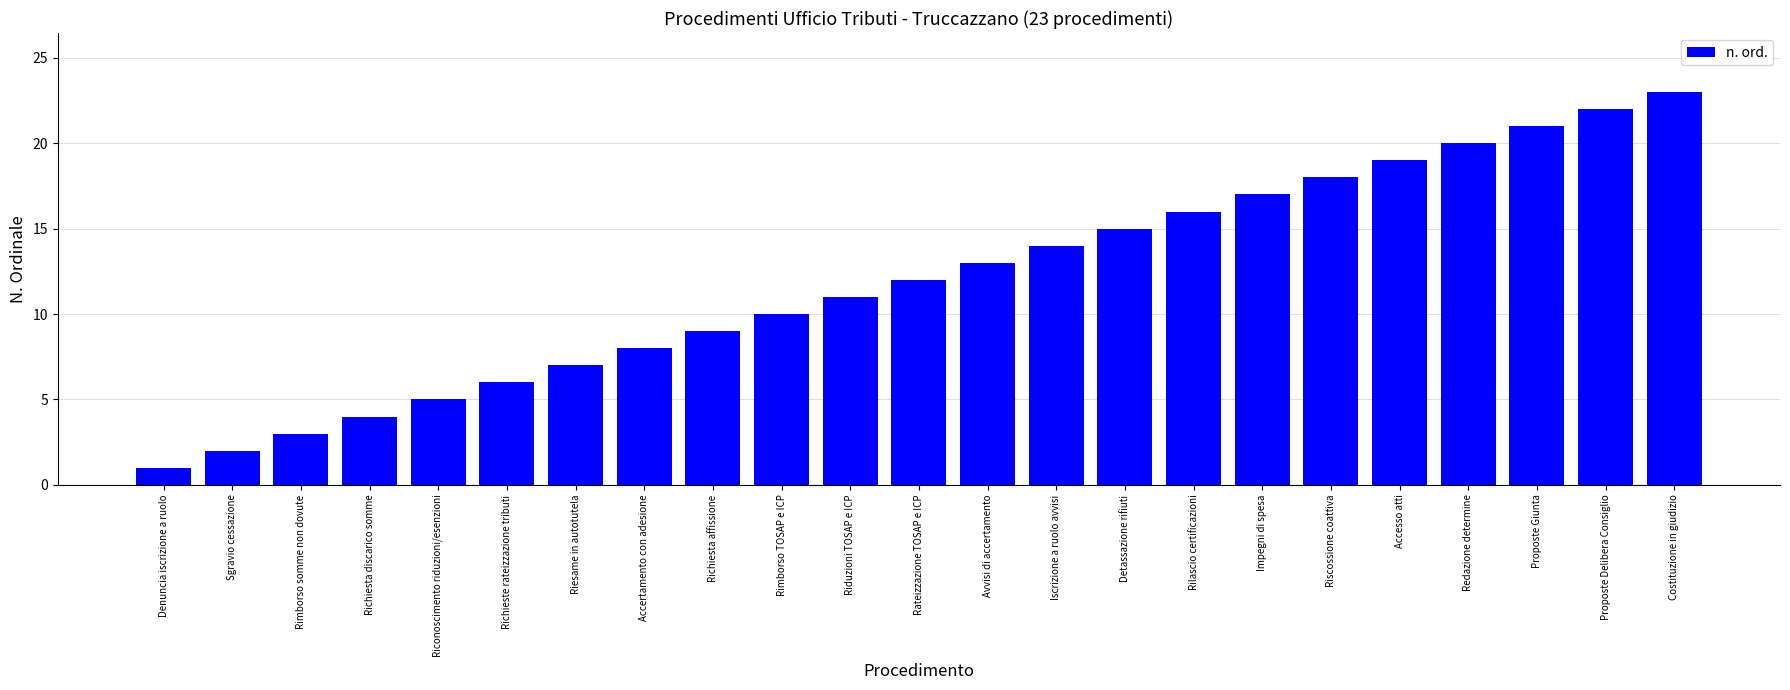

What is the difference between the values at Riconoscimento riduzioni/esenzioni and Sgravio cessazione?

3